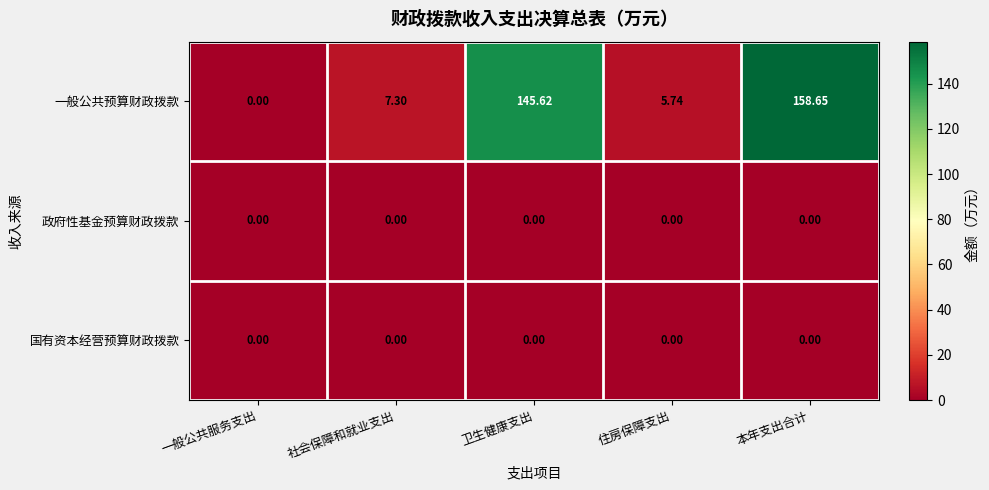

Which category has the highest value across all series?

本年支出合计